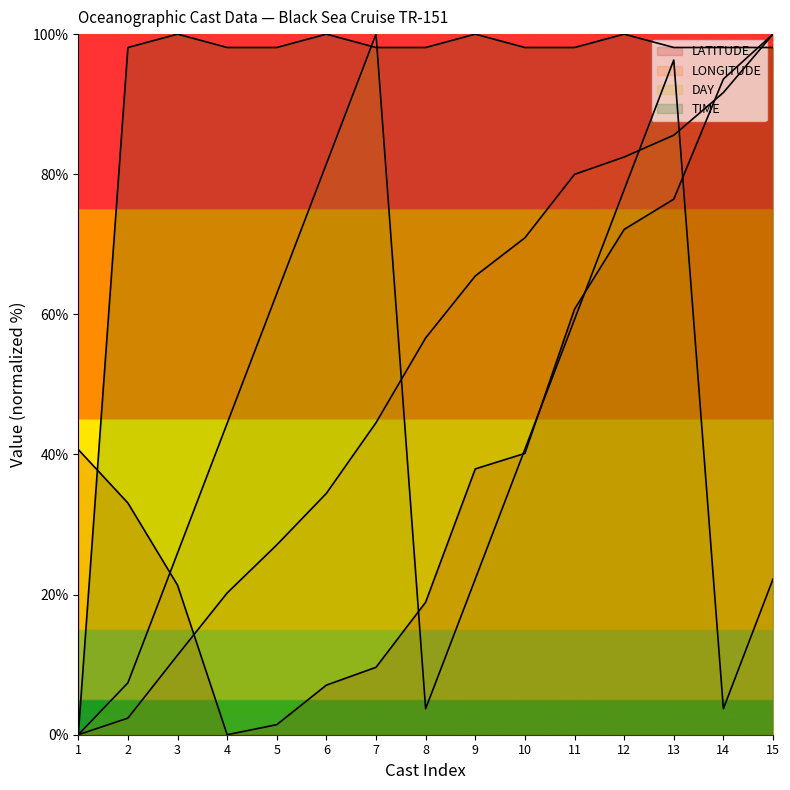

Which label corresponds to the smallest value in the chart?

4